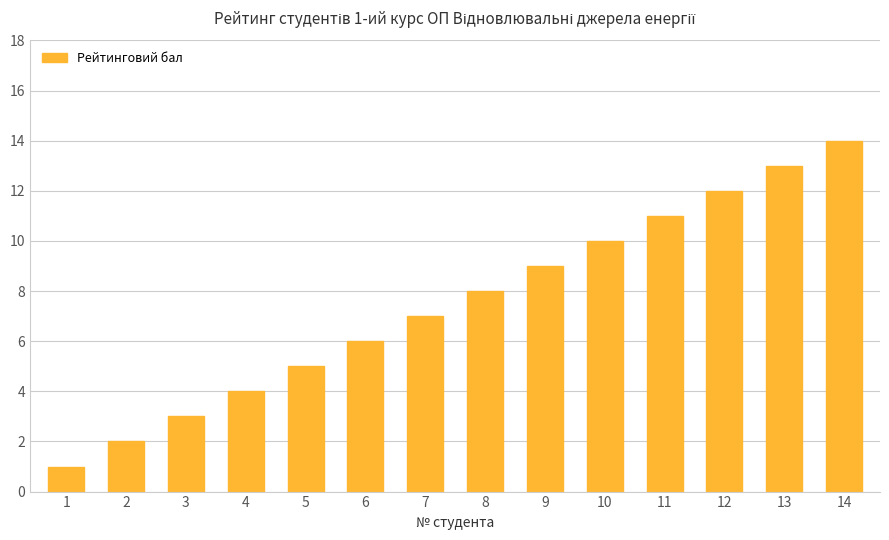

What is the approximate value at 6, to the nearest 5?

5